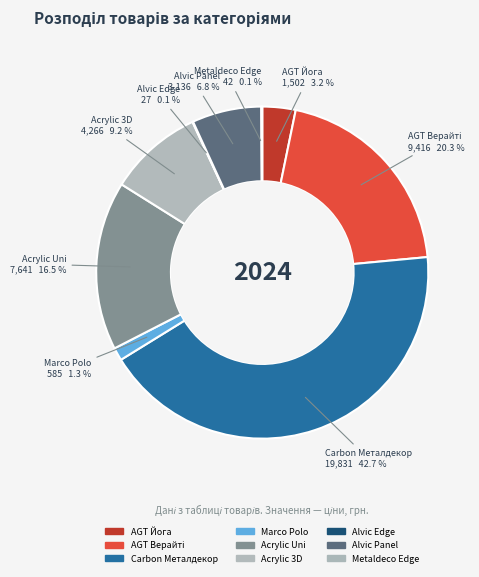

To the nearest percent, what is the difference between the largest and smallest slice percentages?

43%